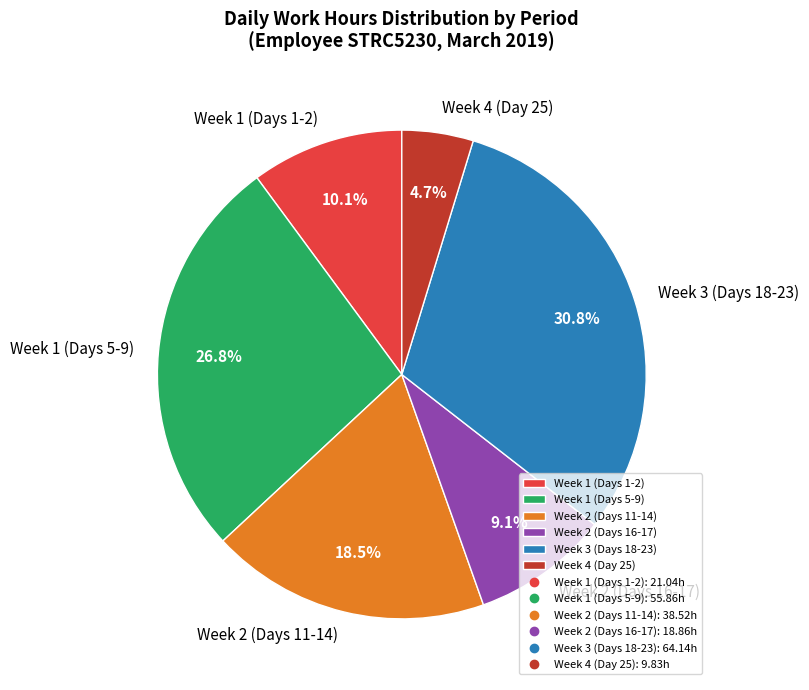

What percentage is NOT represented by Week 3 (Days 18-23)?

69.2%